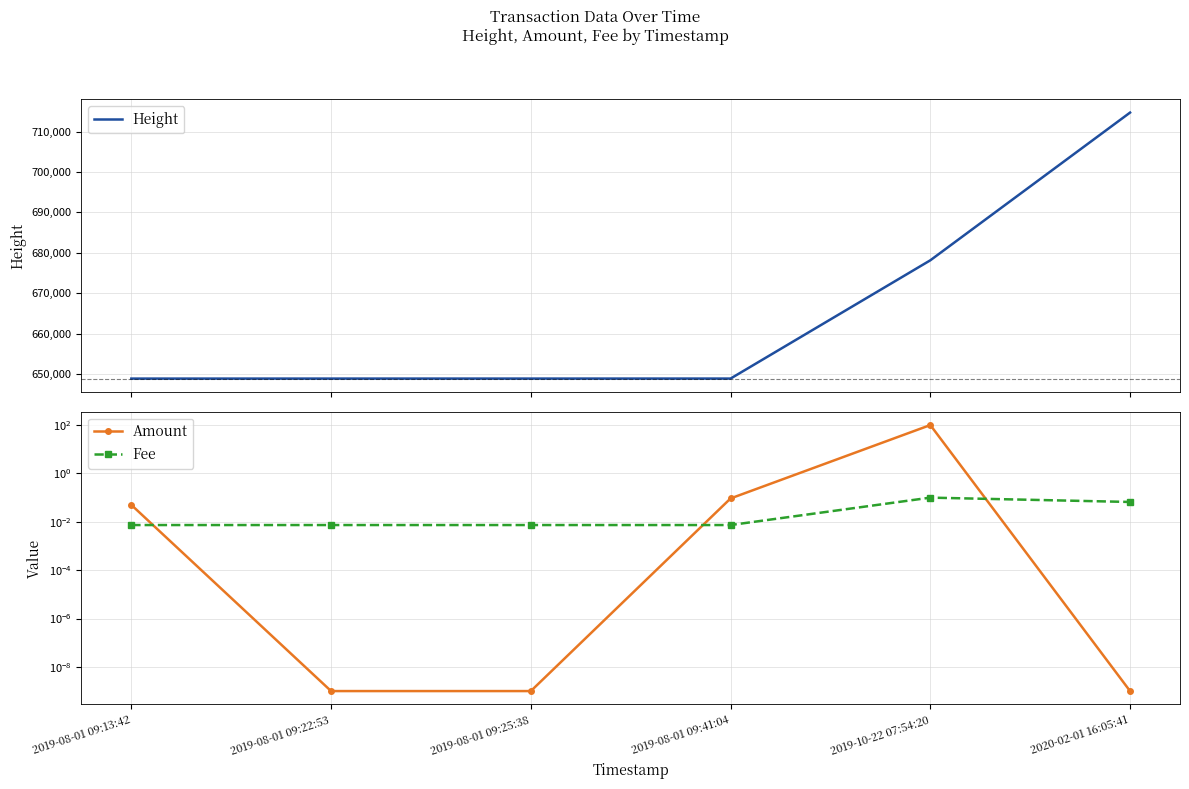

What is the sum of the Amount values at 2019-08-01 09:41:04 and 2019-08-01 09:13:42?

0.1